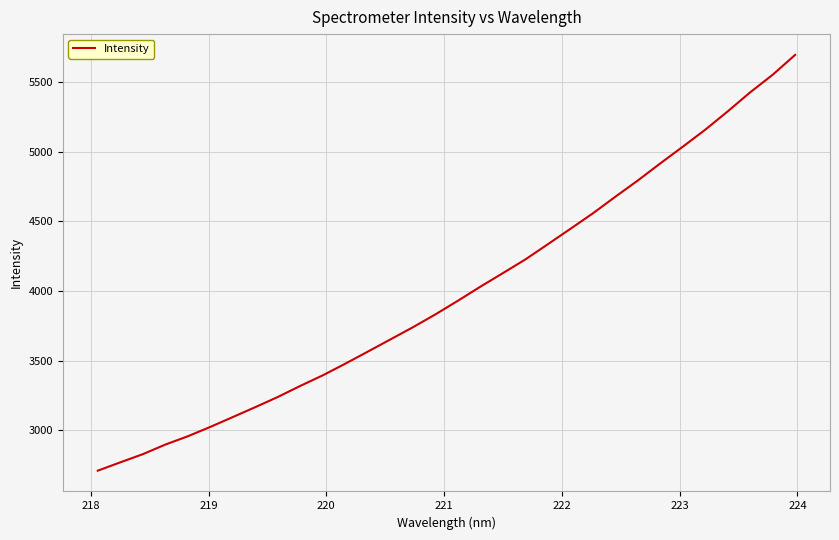

What is the difference between the maximum and minimum values?

2984.8